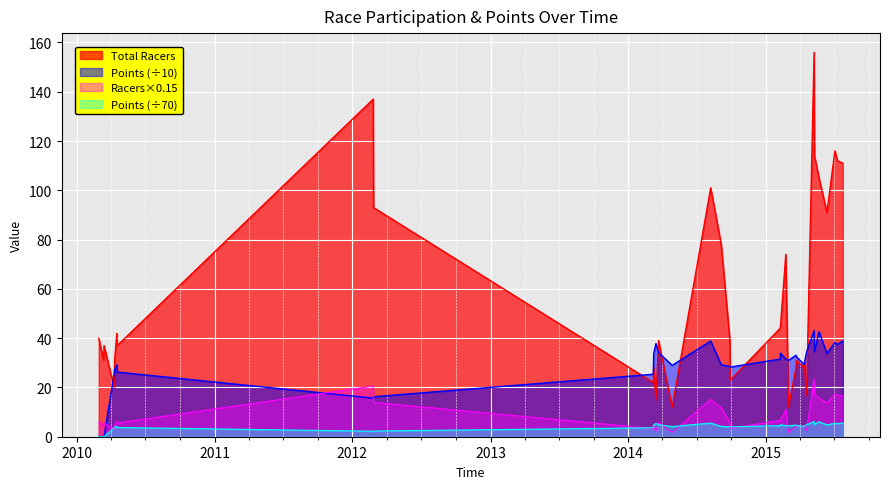

List the series in order of their peak value, highest first.

Total Racers, Points (÷10), Racers×0.15, Points (÷70)